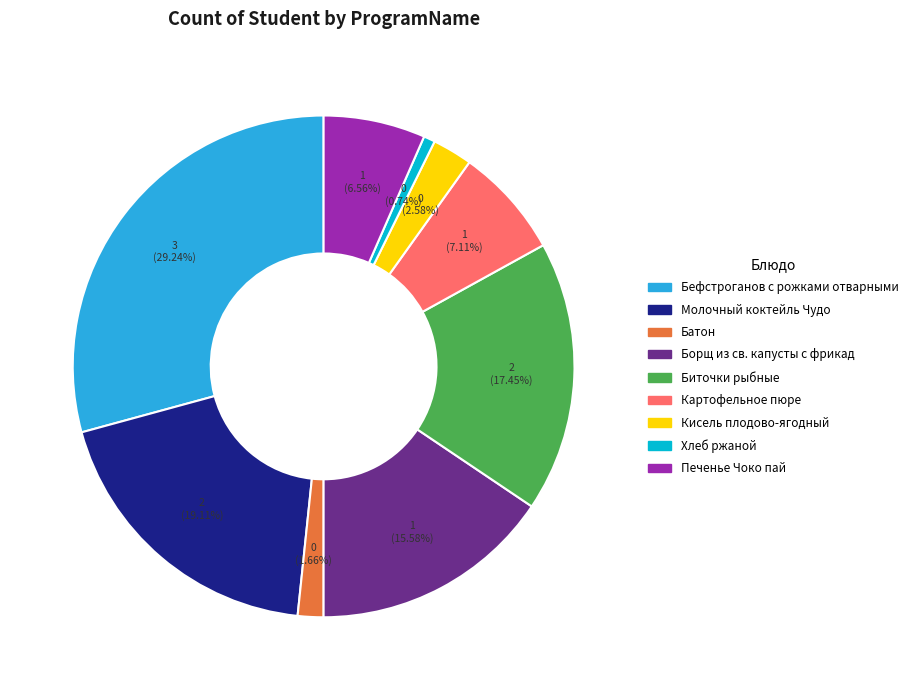

Is Молочный коктейль Чудо the majority of the pie?

No